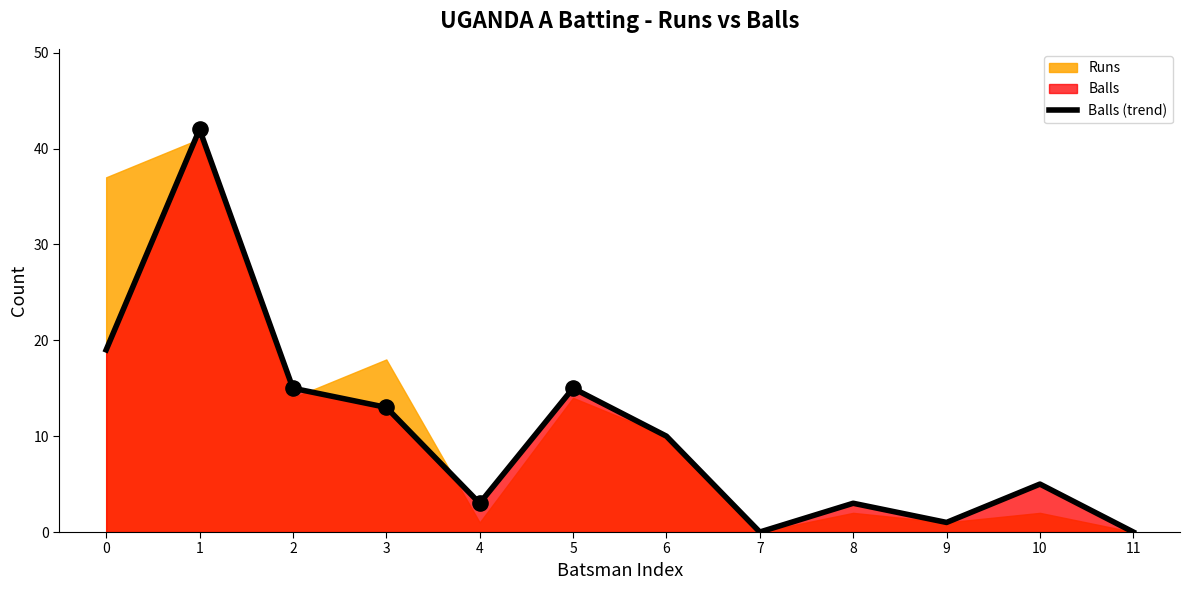

What is the change in value from 3 to 9?

-12